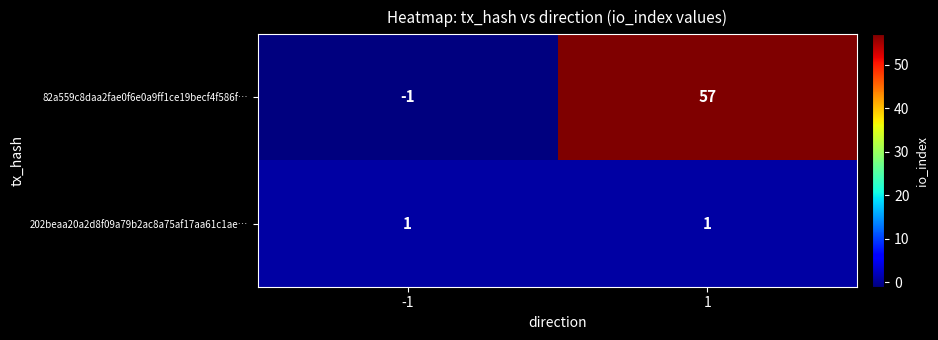

Rank the series by their maximum value, from lowest to highest.

202beaa20a2d8f09a79b2ac8a75af17aa61c1ae…, 82a559c8daa2fae0f6e0a9ff1ce19becf4f586f…